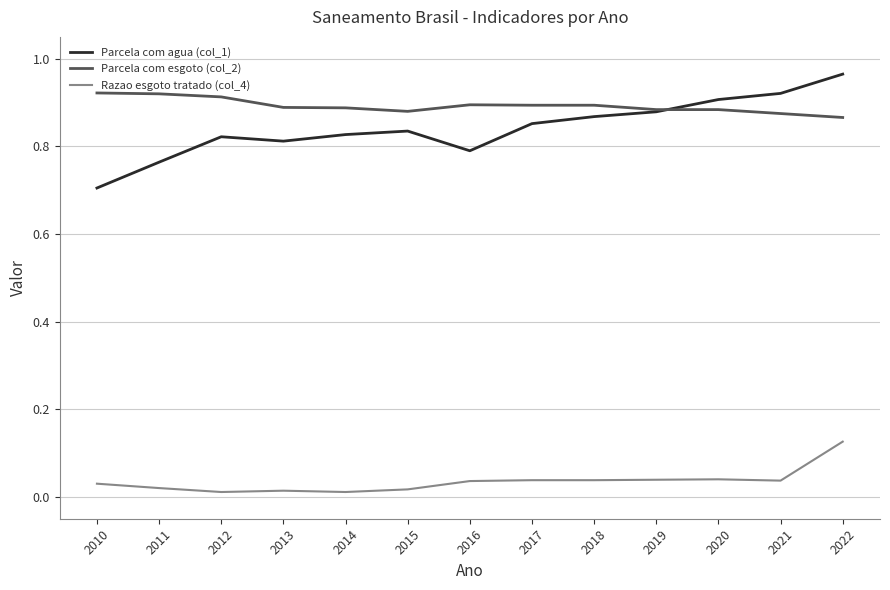

At which category is the sum across all series the highest?

2022